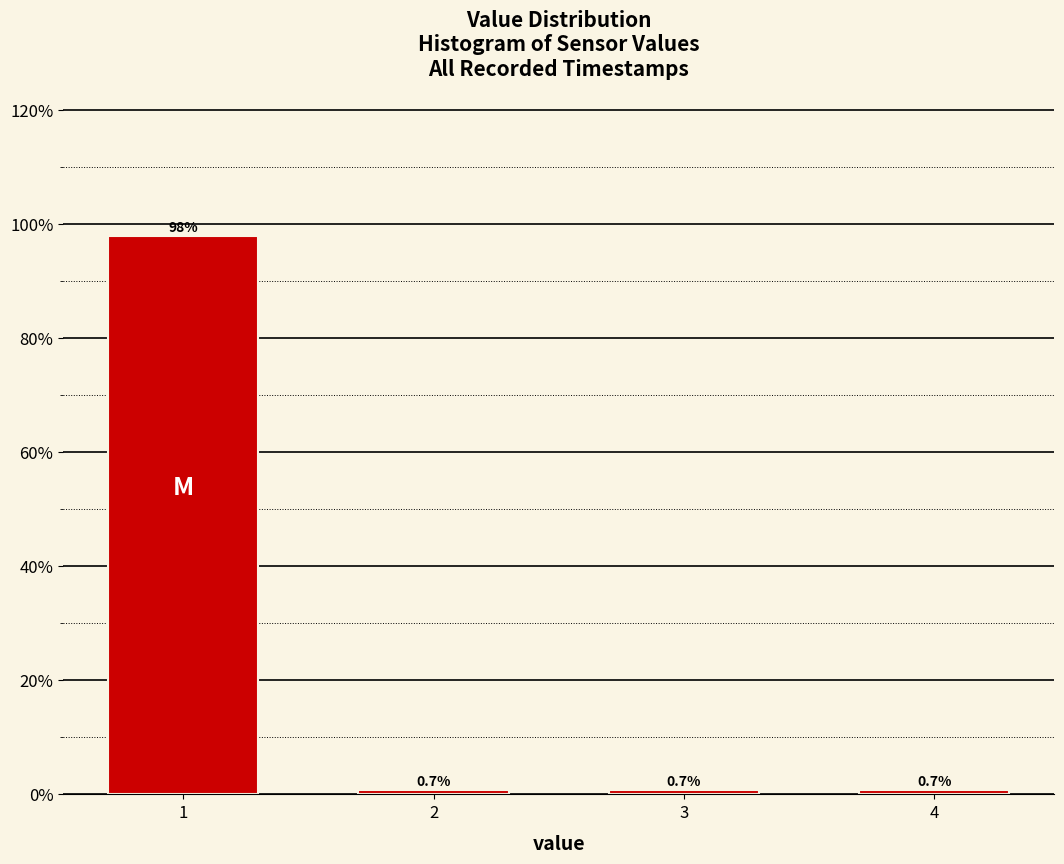

Reading left to right, list all the values displayed in this chart.

97.9	0.7	0.7	0.7